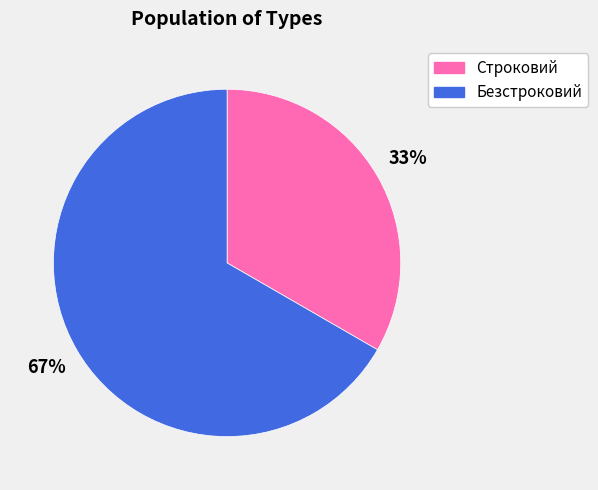

Which category has the smallest portion of the pie?

Строковий